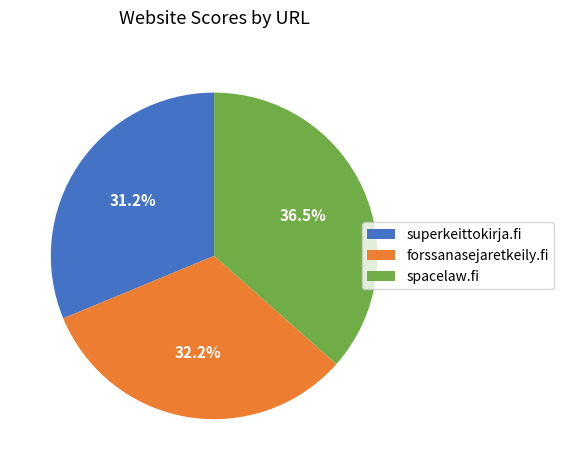

Is there any slice that represents more than half of the pie?

No